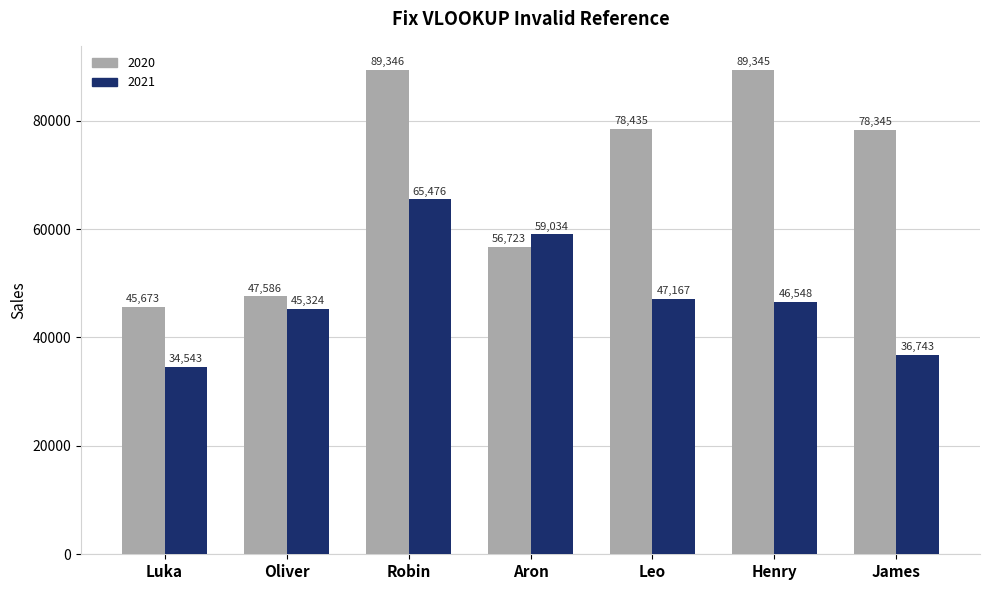

Where does the 2021 series first go above 46548?

Robin